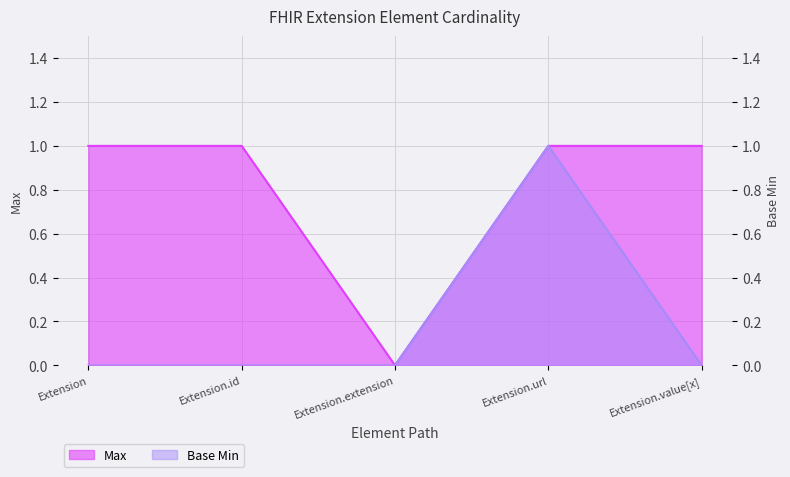

What is the difference between the maximum and minimum values in the Max series?

1